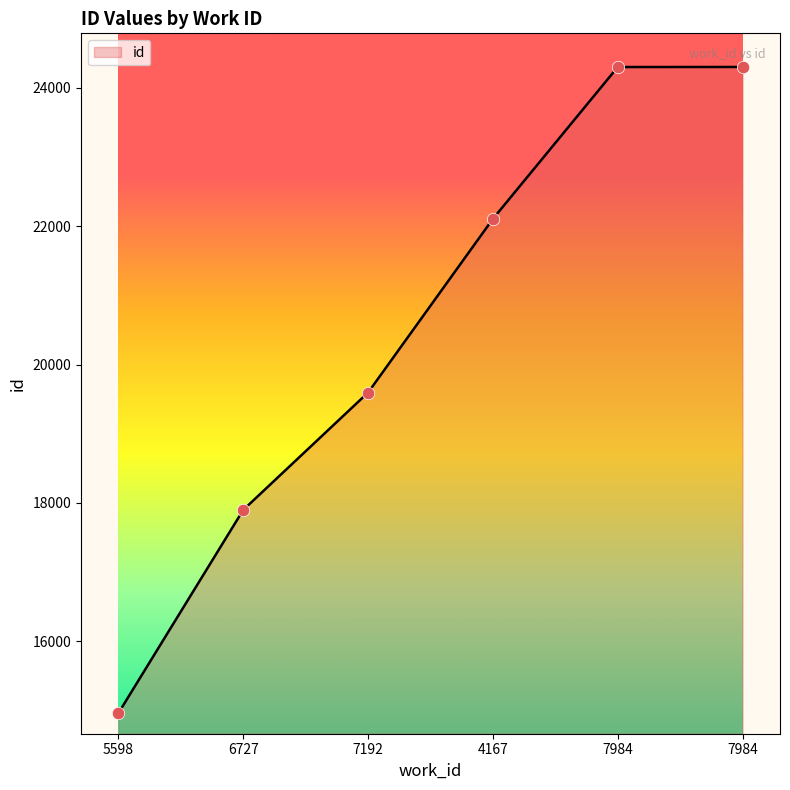

What is the change in value from 4167 to 7984?

+2195